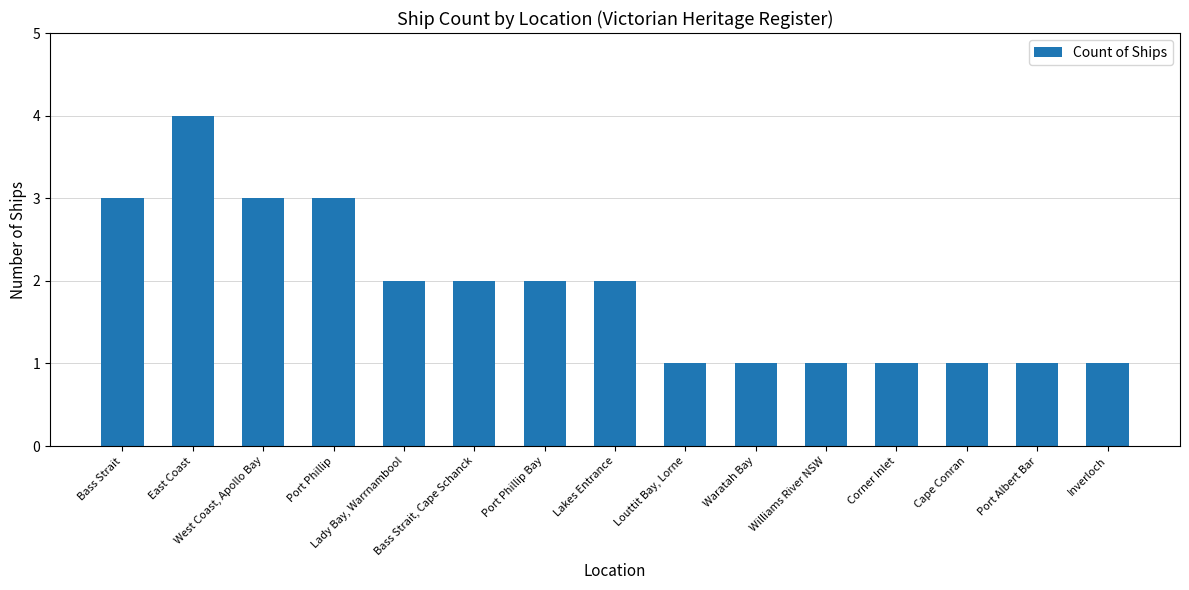

What is the sum of all values?

28